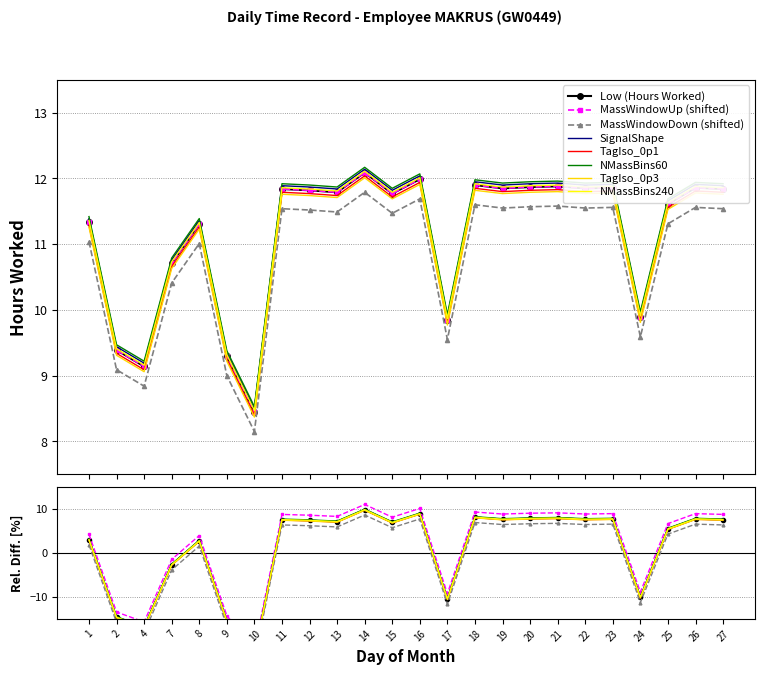

List the labels in order of value, smallest first.

10, 4, 9, 2, 17, 24, 7, 8, 1, 25, 15, 13, 12, 11, 27, 19, 22, 23, 26, 20, 21, 18, 16, 14